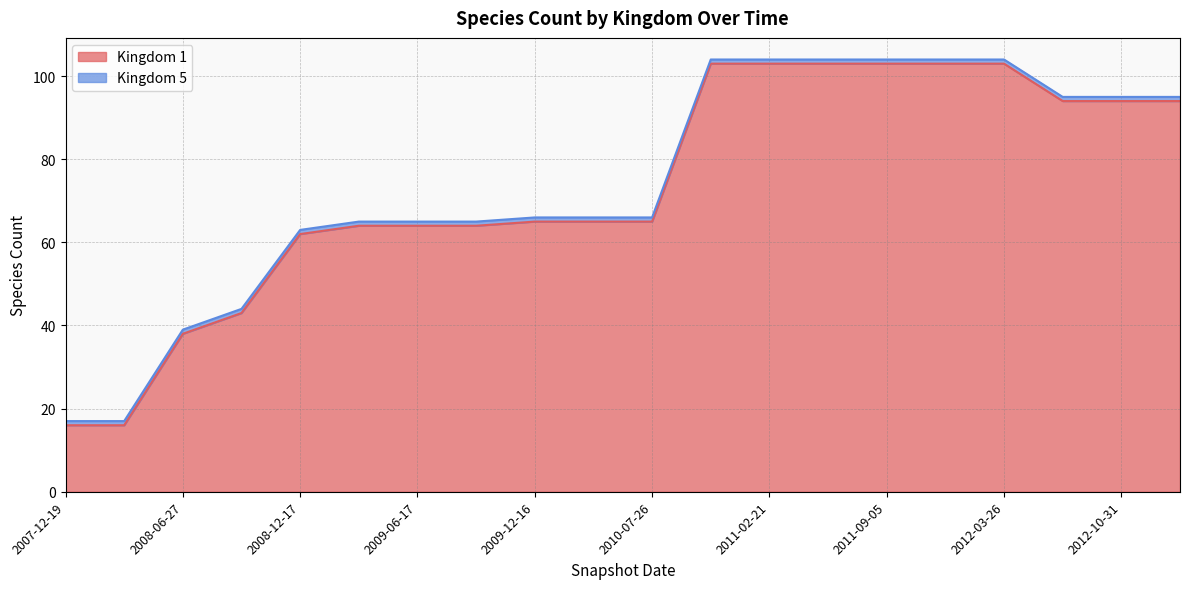

The chart shows a value of 65 at 2010-07-26. True or false?

True